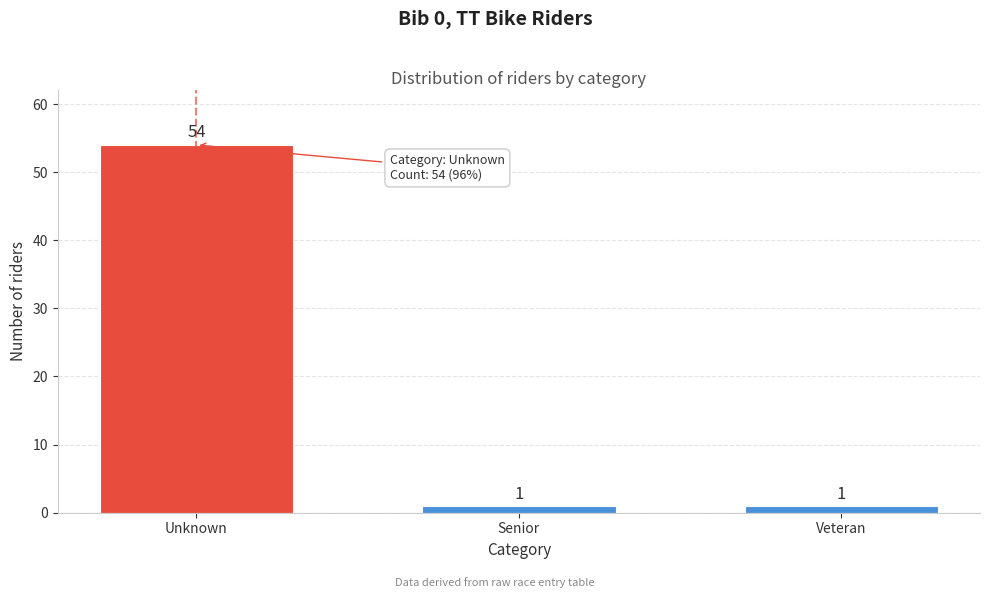

Reading right to left, extract all data points from this chart.

Veteran=1	Senior=1	Unknown=54